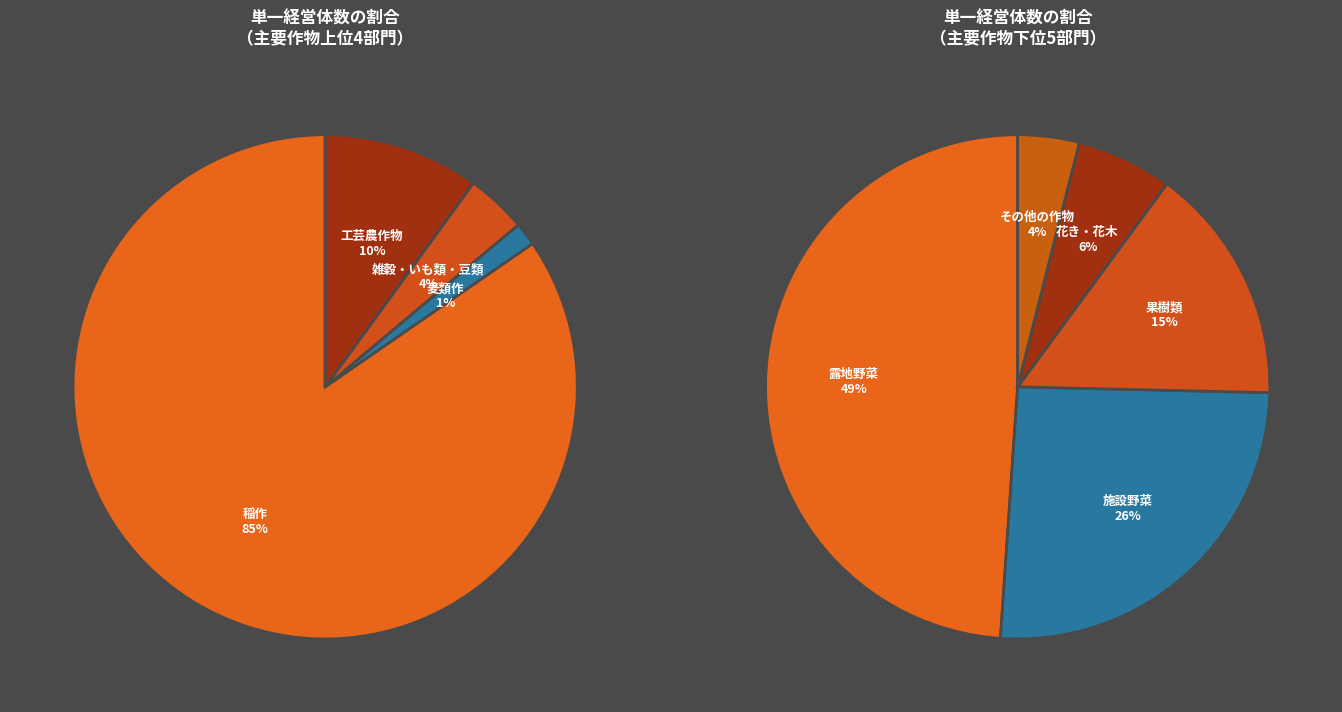

Is the sum of 雑穀・いも類・豆類 and 花き・花木 greater than half?

No